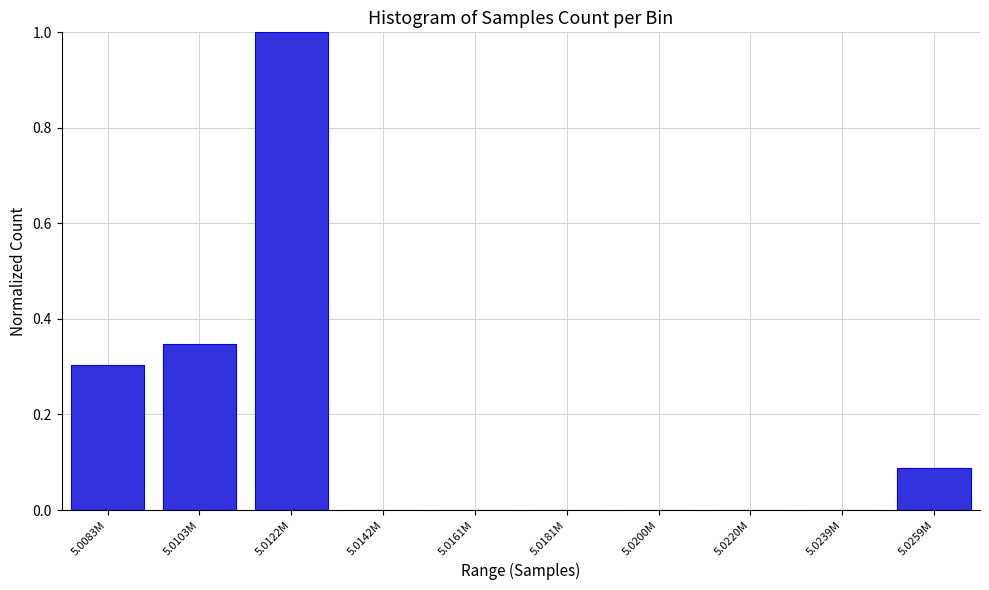

What is the sum of all values?

1.7